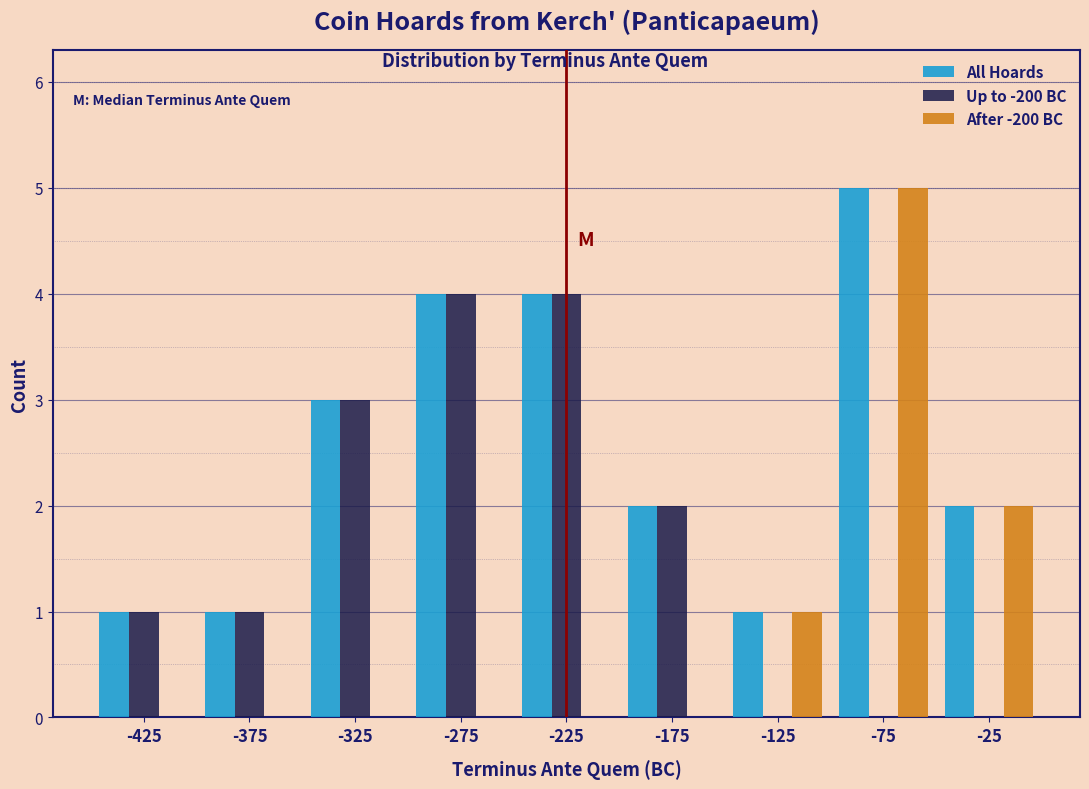

What is the height of the After -200 BC bar covering -100 to -50 on the x-axis? The values are not printed on the chart, so give them approximately, as read against the axis.

5